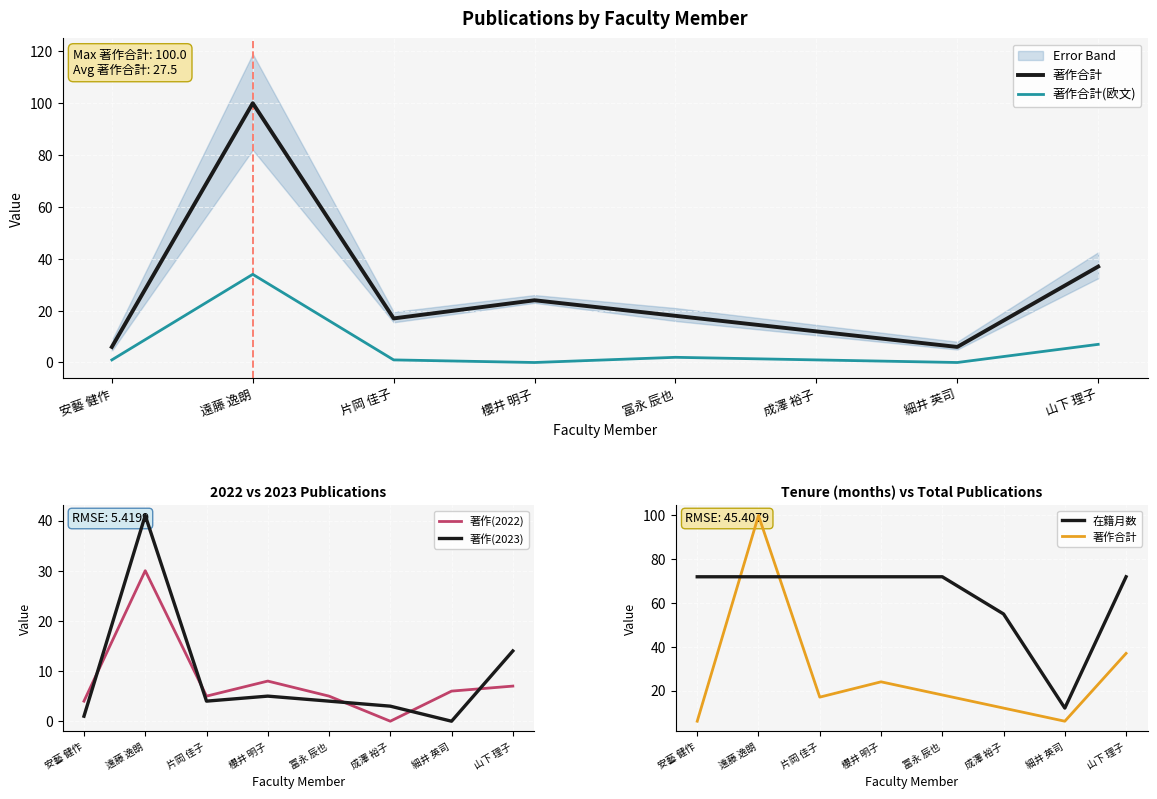

How many interior local valleys does the 著作合計(欧文) series have?

2